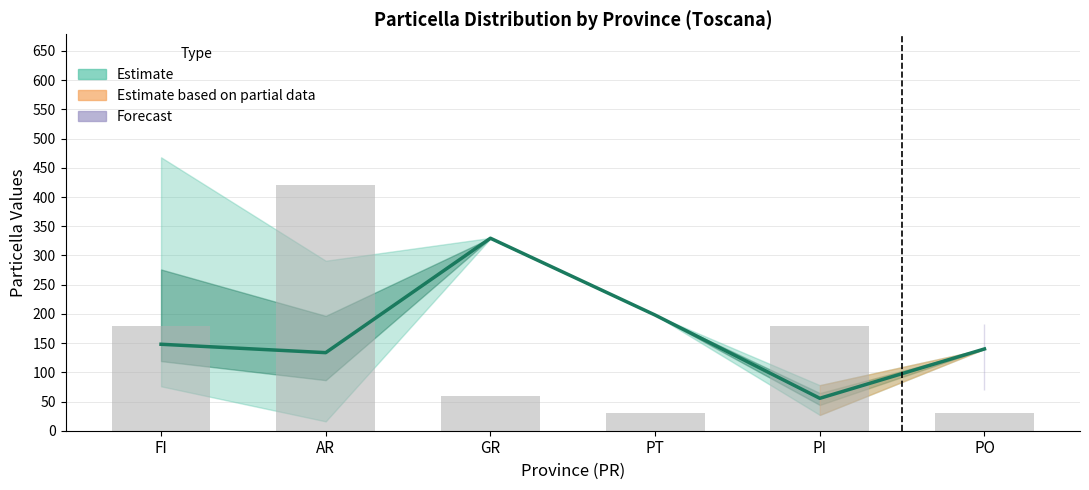

How many data points does each series have?

6